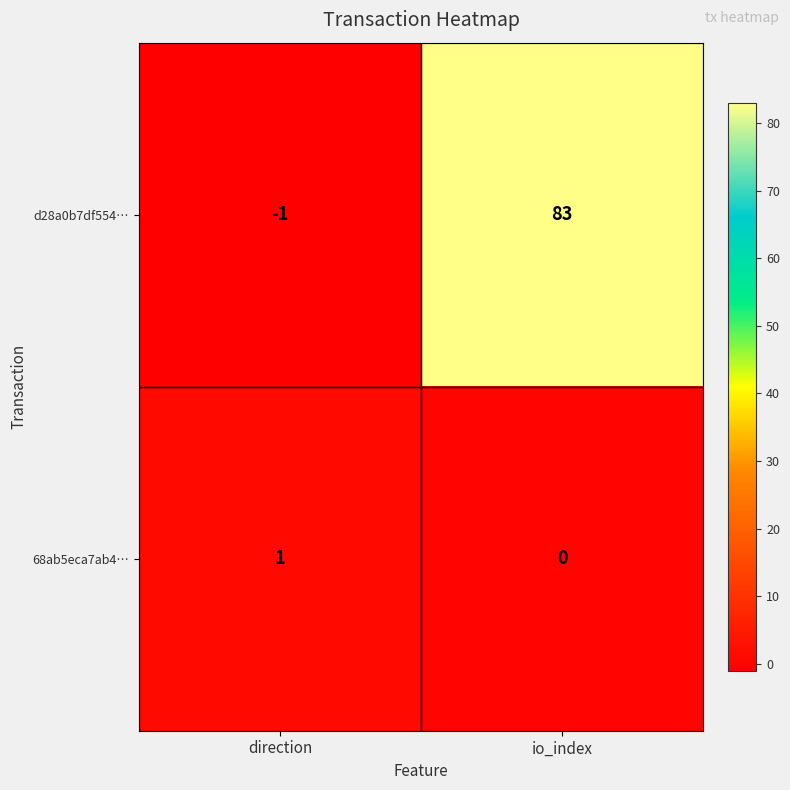

Which series has the largest total across all categories?

d28a0b7df554…